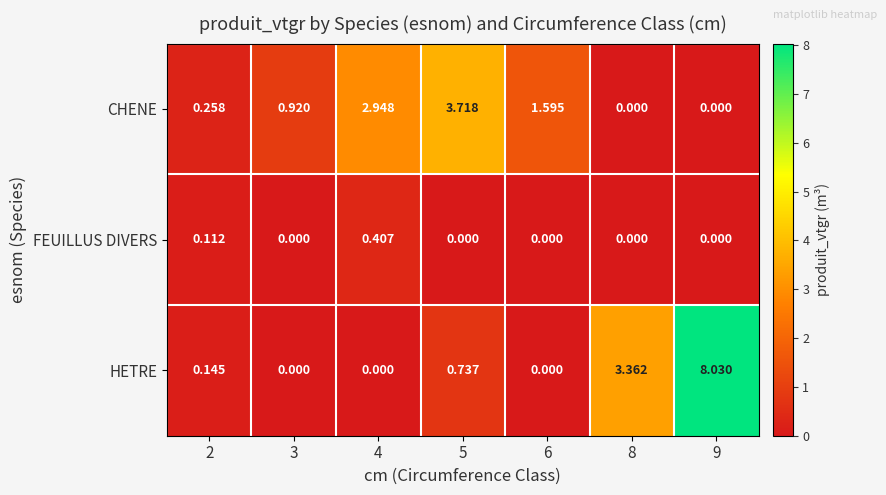

How many data points does each series have?

7